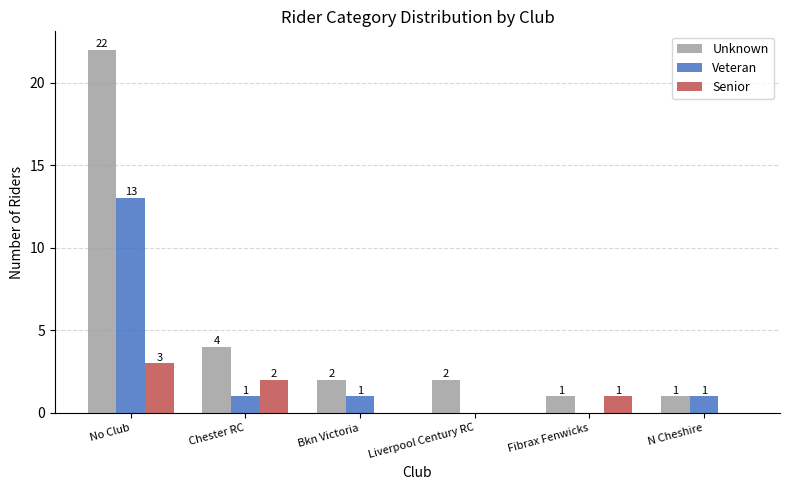

Reading left to right, extract all data points from this chart.

Unknown: No Club=22	Chester RC=4	Bkn Victoria=2	Liverpool Century RC=2	Fibrax Fenwicks=1	N Cheshire=1
Veteran: No Club=13	Chester RC=1	Bkn Victoria=1	Liverpool Century RC=0	Fibrax Fenwicks=0	N Cheshire=1
Senior: No Club=3	Chester RC=2	Bkn Victoria=0	Liverpool Century RC=0	Fibrax Fenwicks=1	N Cheshire=0